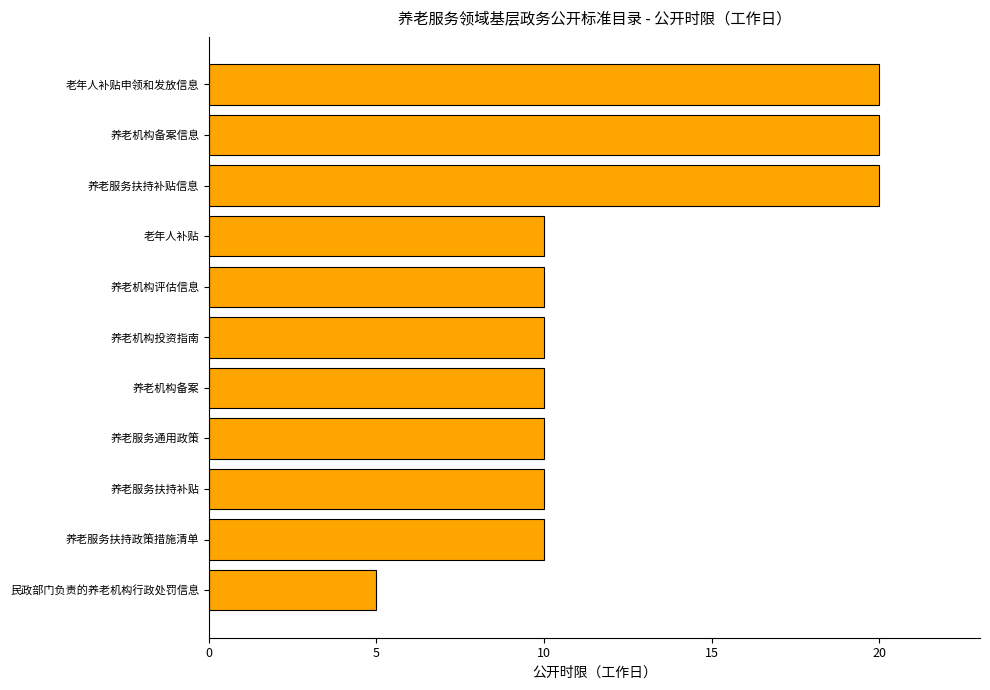

Reading top to bottom, what are all the values shown in this chart?

20	20	20	10	10	10	10	10	10	10	5